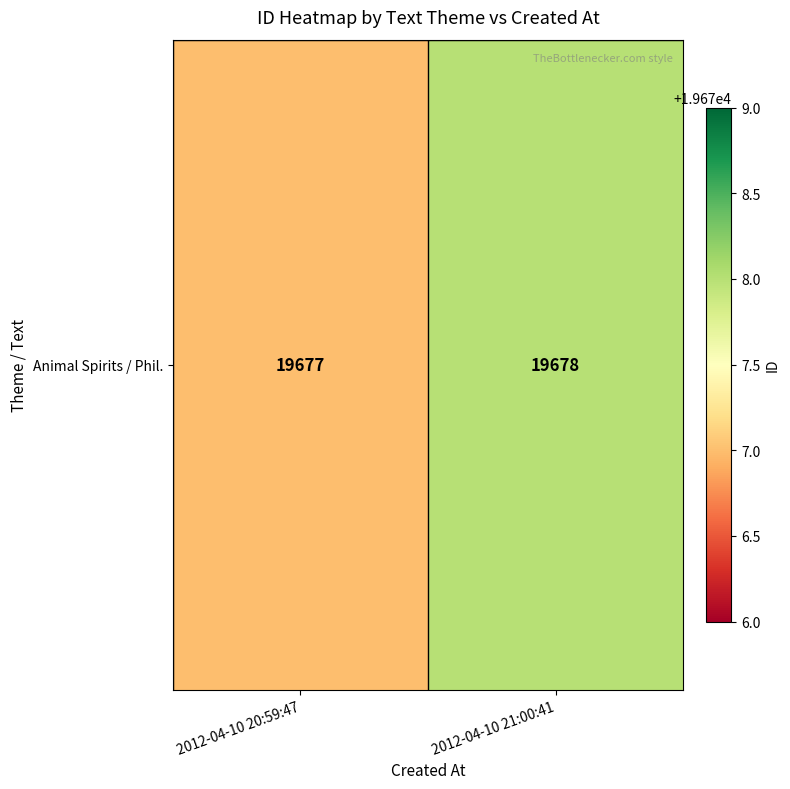

At which category does the chart reach its peak across all series?

2012-04-10 21:00:41